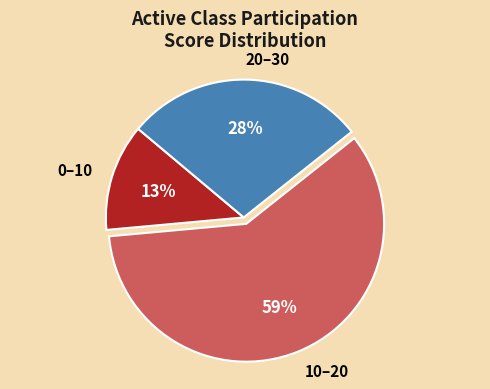

Between 20–30 and 0–10, which is larger?

20–30